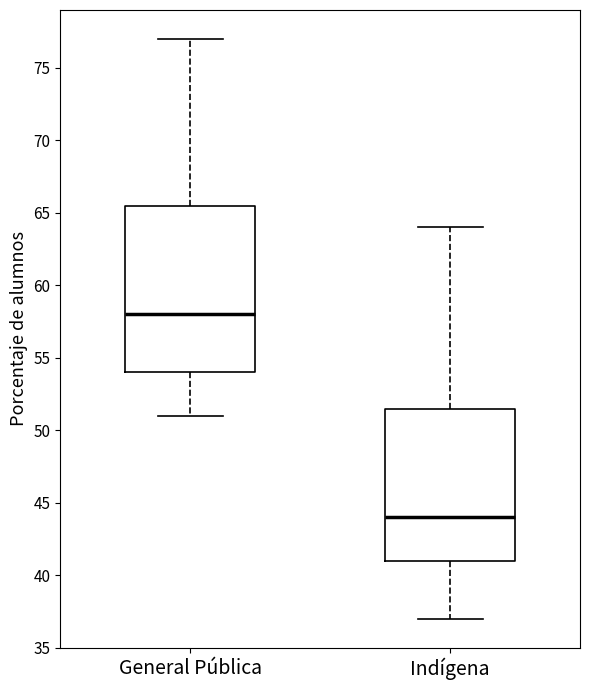

Where does the lower whisker of the box for Indígena end on the y-axis? The values are not printed on the chart, so give them approximately, as read against the axis.

37.0